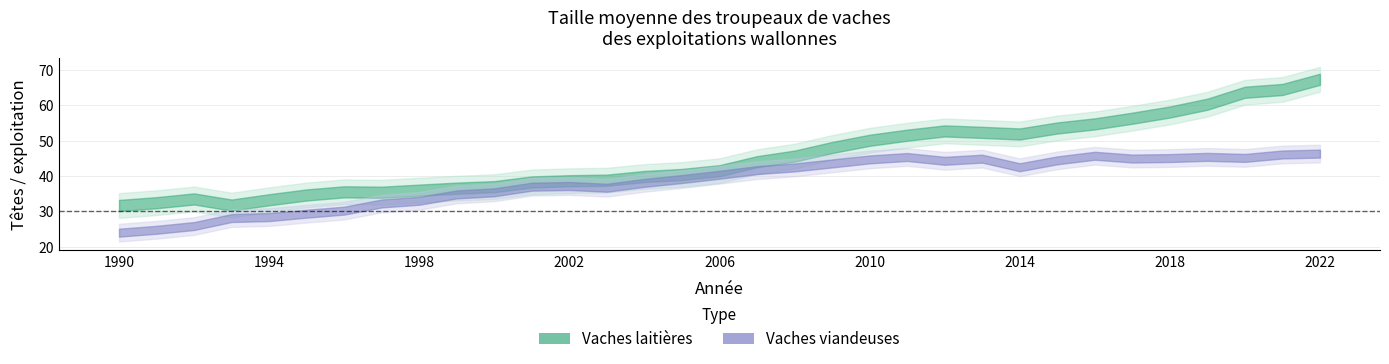

At which label is Vaches viandeuses closest to 35?

1999